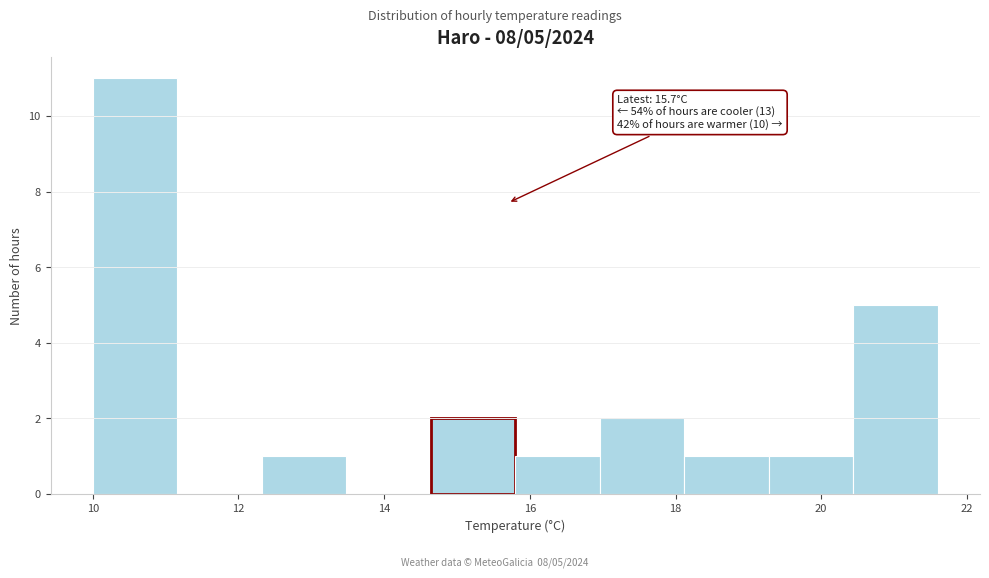

Over which range of the x-axis is the bar tallest?

10.00 to 11.16